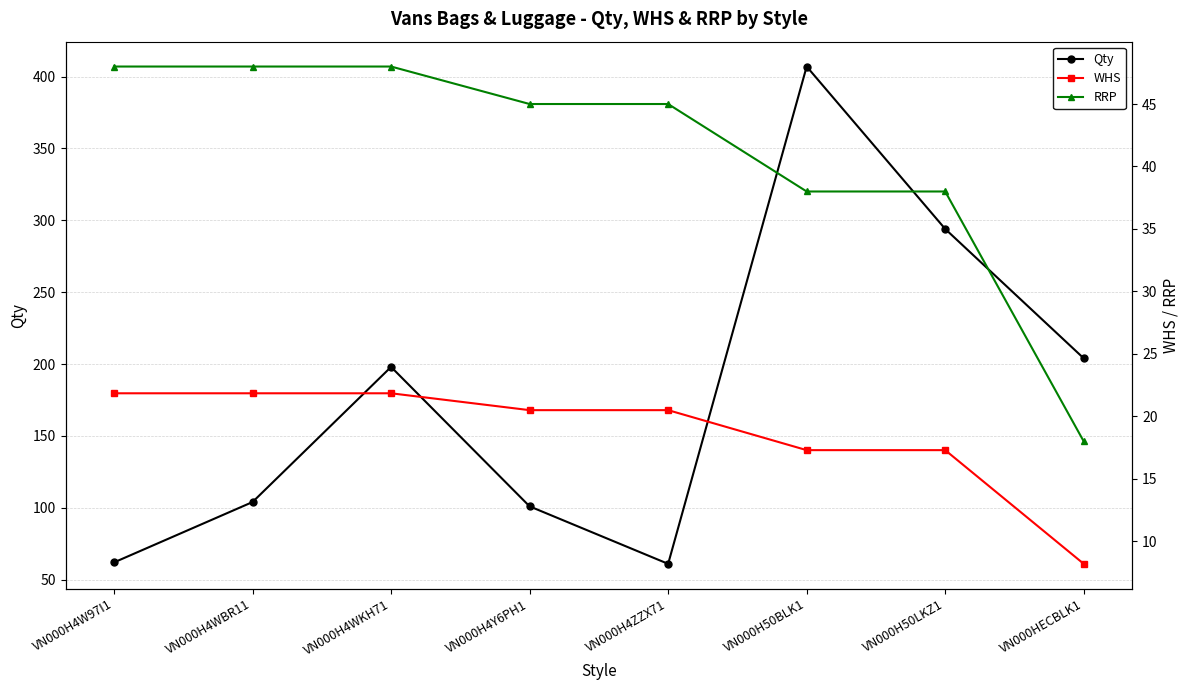

Which series has the widest spread of values?

Qty